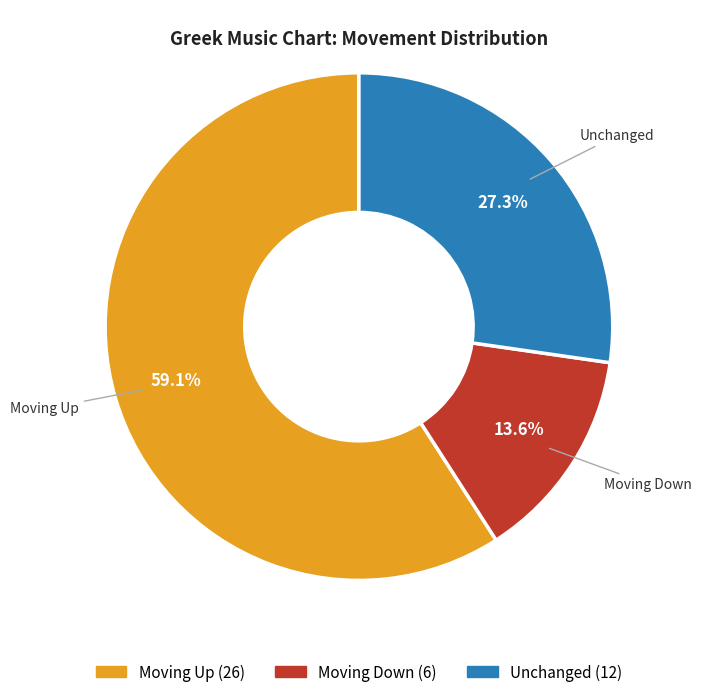

How many segments does this pie chart have?

3